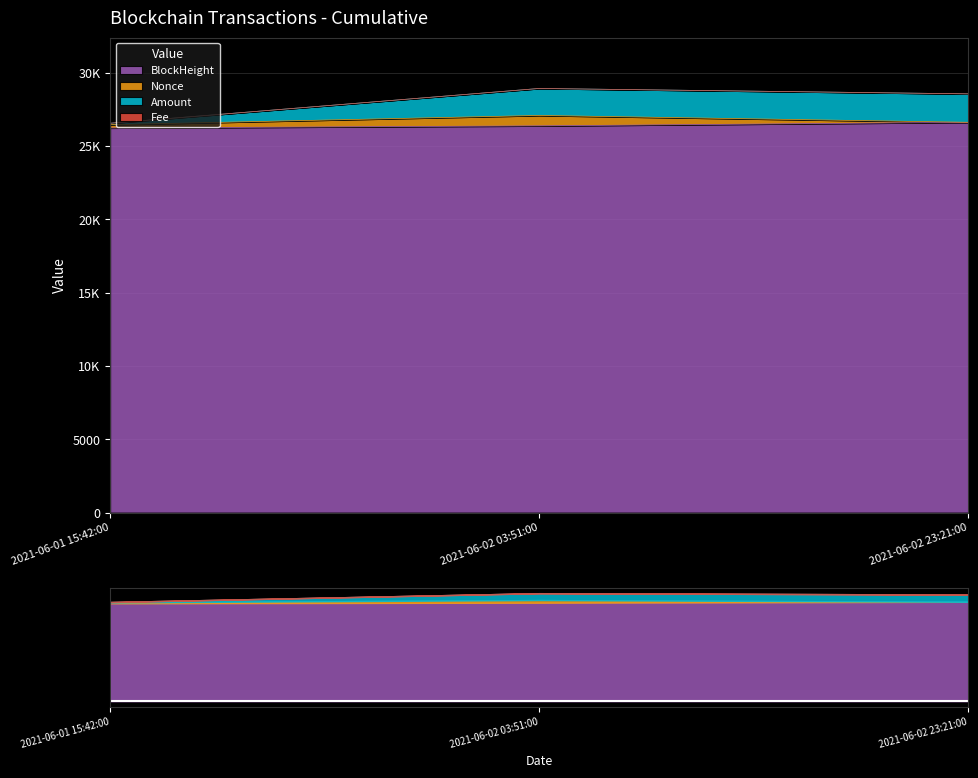

Read the Amount value at 2021-06-02 03:51:00.

28920.9